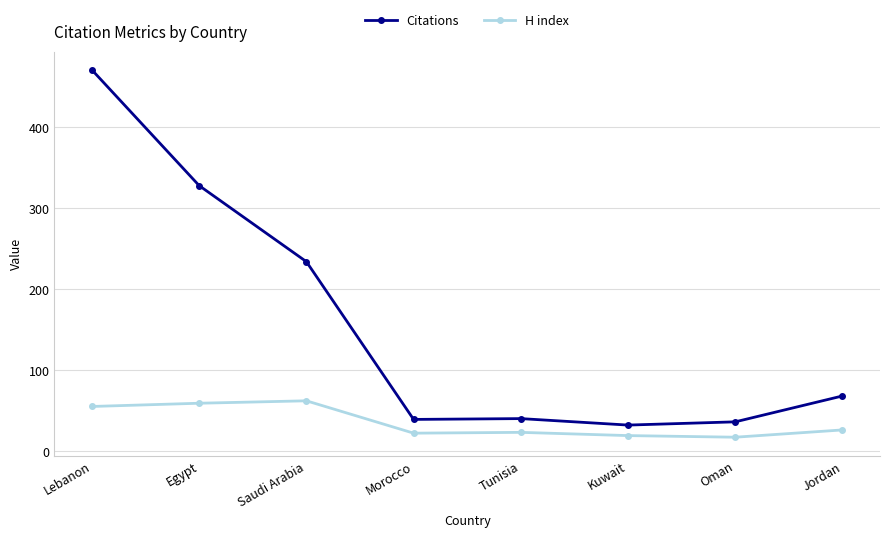

Which series has the largest total across all categories?

Citations